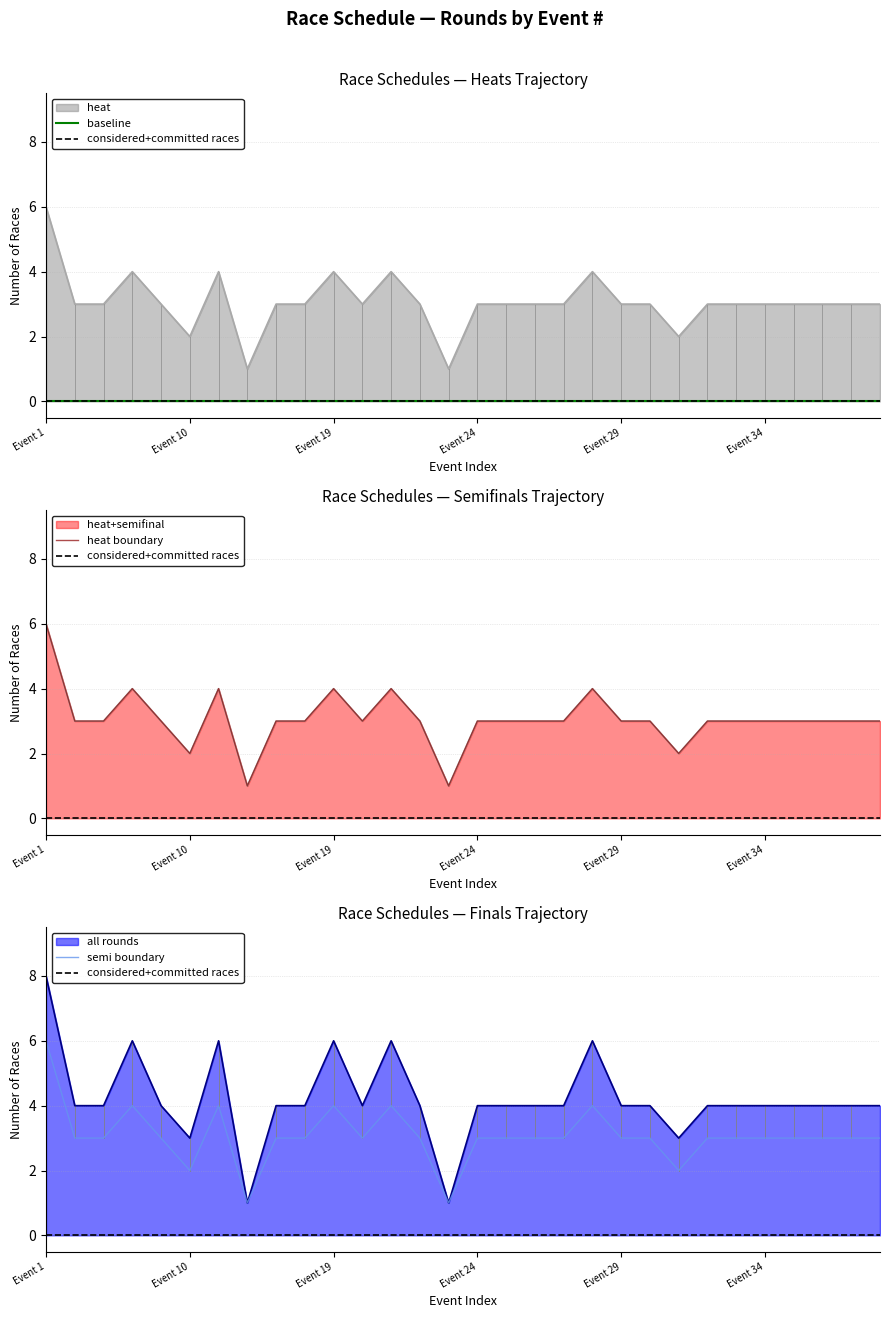

The semi boundary series shows 6 at Event 1. True or false?

True